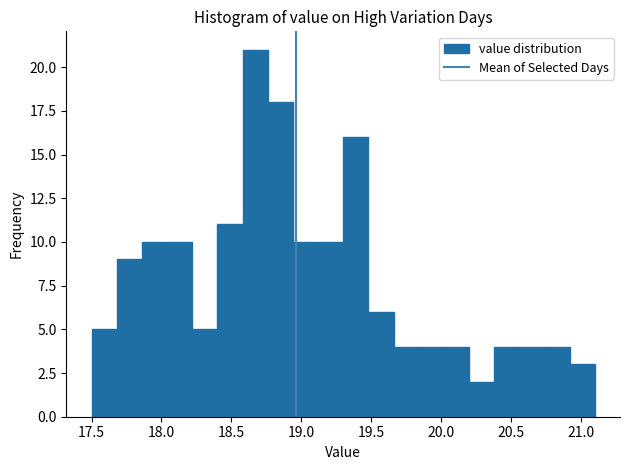

Read against the x-axis, roughly where is the centre of the tallest bar?

18.65